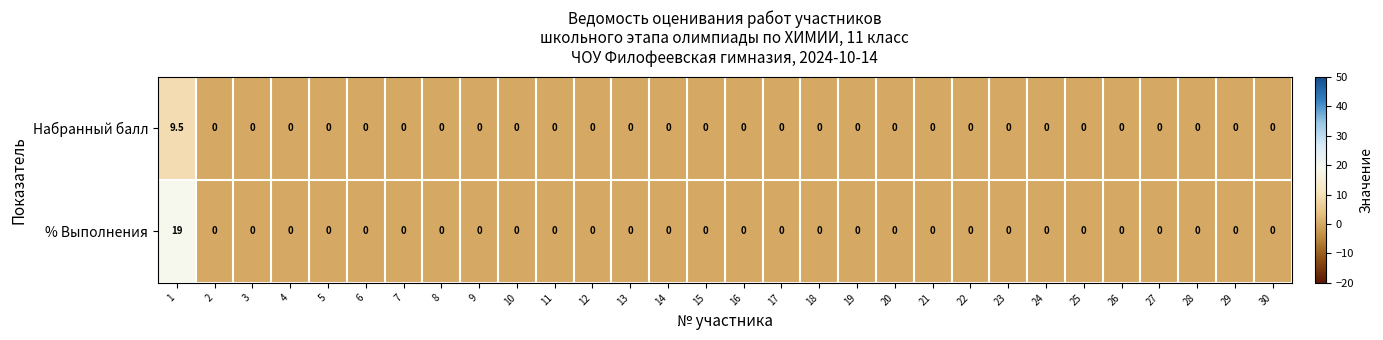

What is the difference between the maximum and minimum values in the Набранный балл series?

9.5